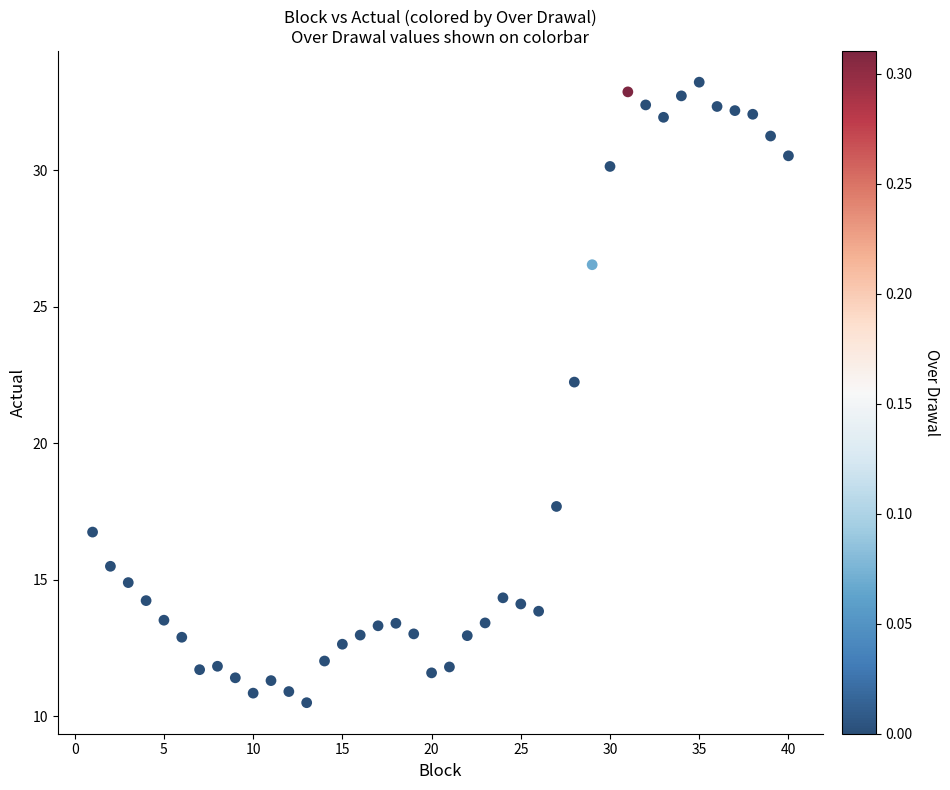

What Y value in the scatter plot is closest to 21?

22.2